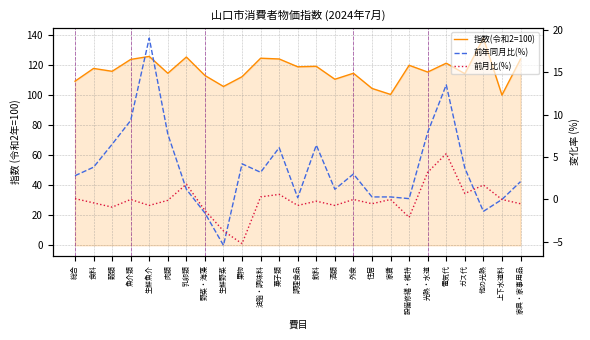

Where is the first local maximum for 前年同月比(%)?

生鮮魚介